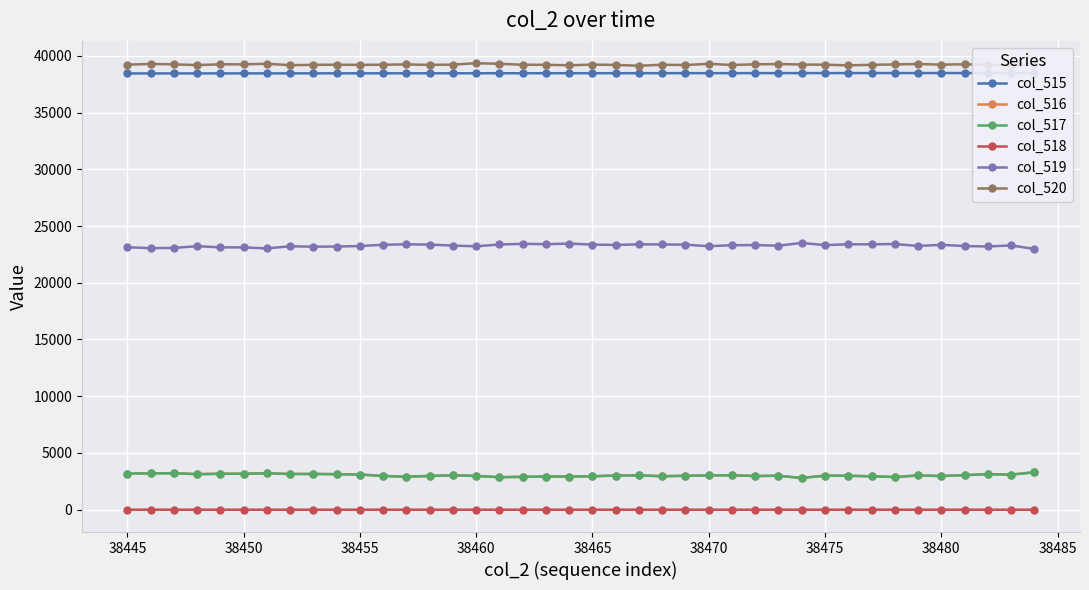

In col_517, how many points are lower than both neighbors (excluding endpoints)?

11